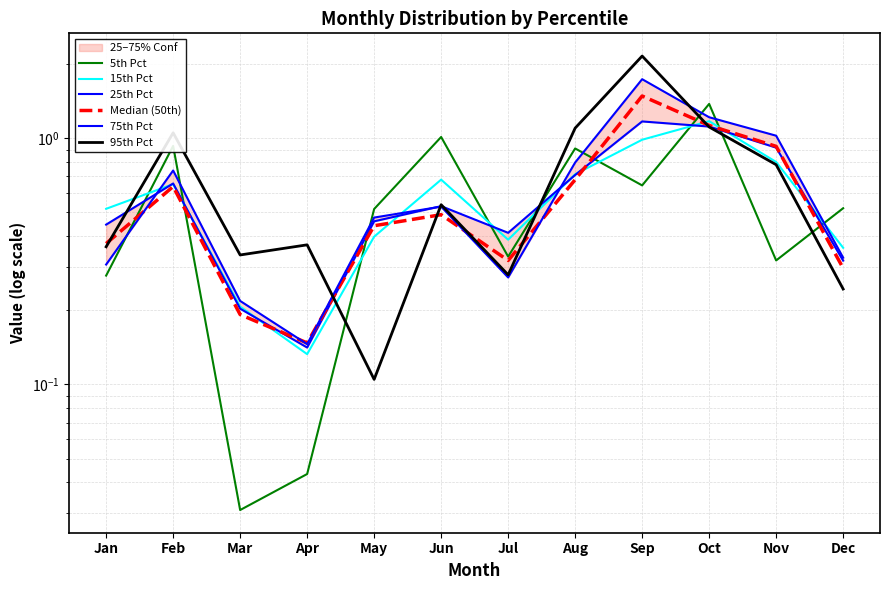

Is the value of 5th Pct at Jan greater than the value of 95th Pct at Jul?

No